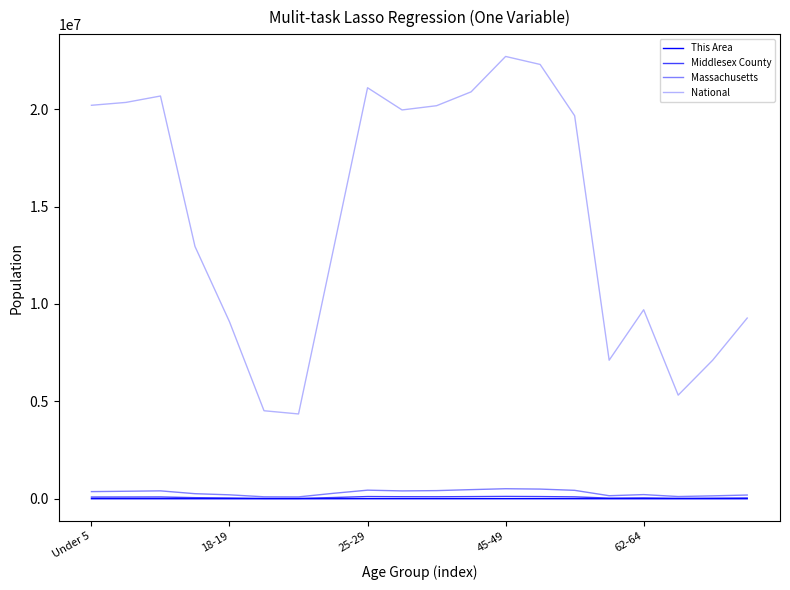

True or false: This Area and Middlesex County cross at least once.

False